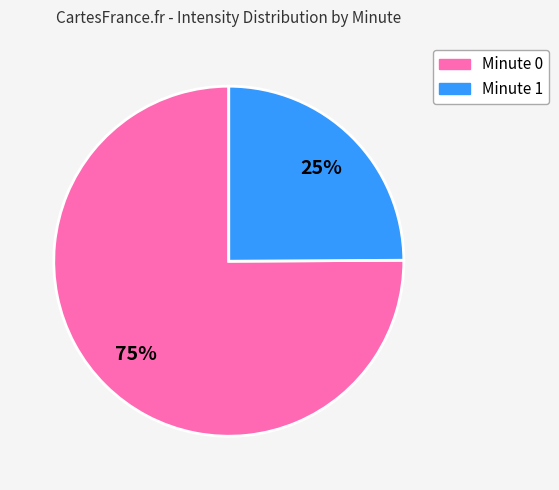

Is there a majority slice in this chart?

Yes